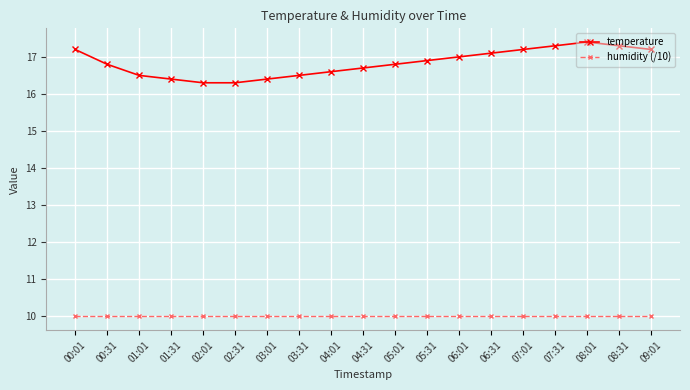

What is the smallest value displayed?

10.0